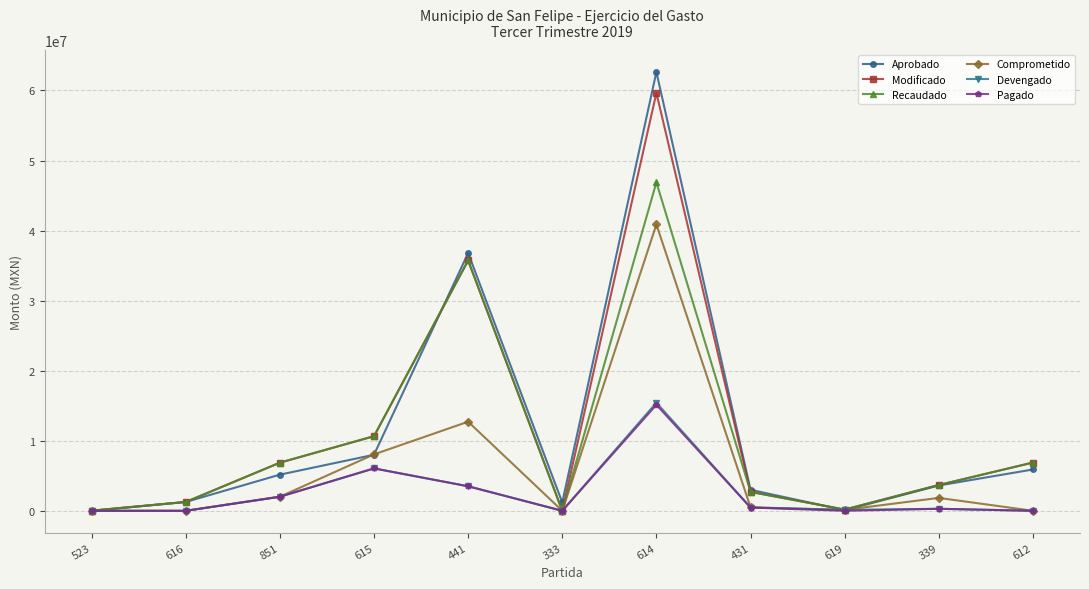

What is the maximum value shown in the chart?

62630831.7